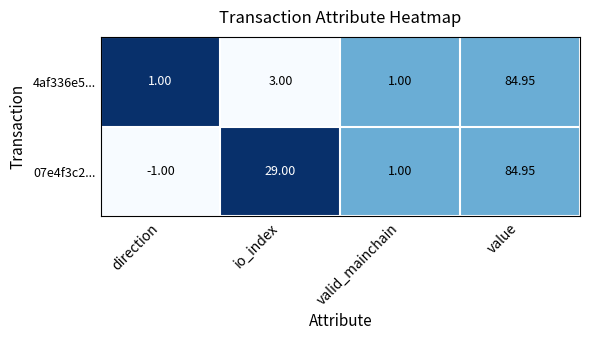

At which category is the sum across all series the highest?

value